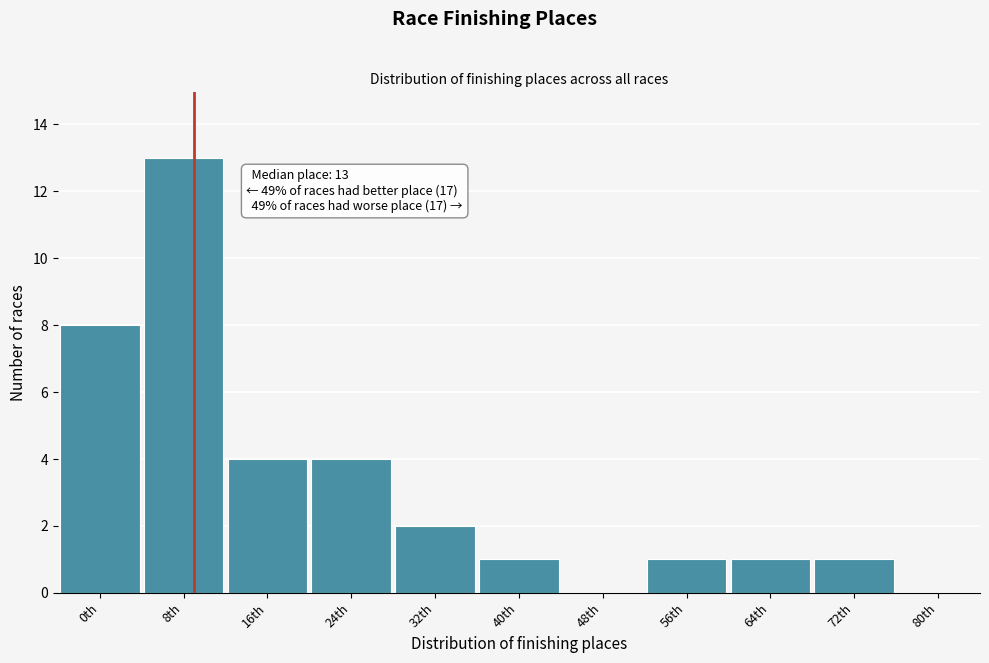

Reading right to left, what are all the values shown in this chart?

80th=0	72th=1	64th=1	56th=1	48th=0	40th=1	32th=2	24th=4	16th=4	8th=13	0th=8